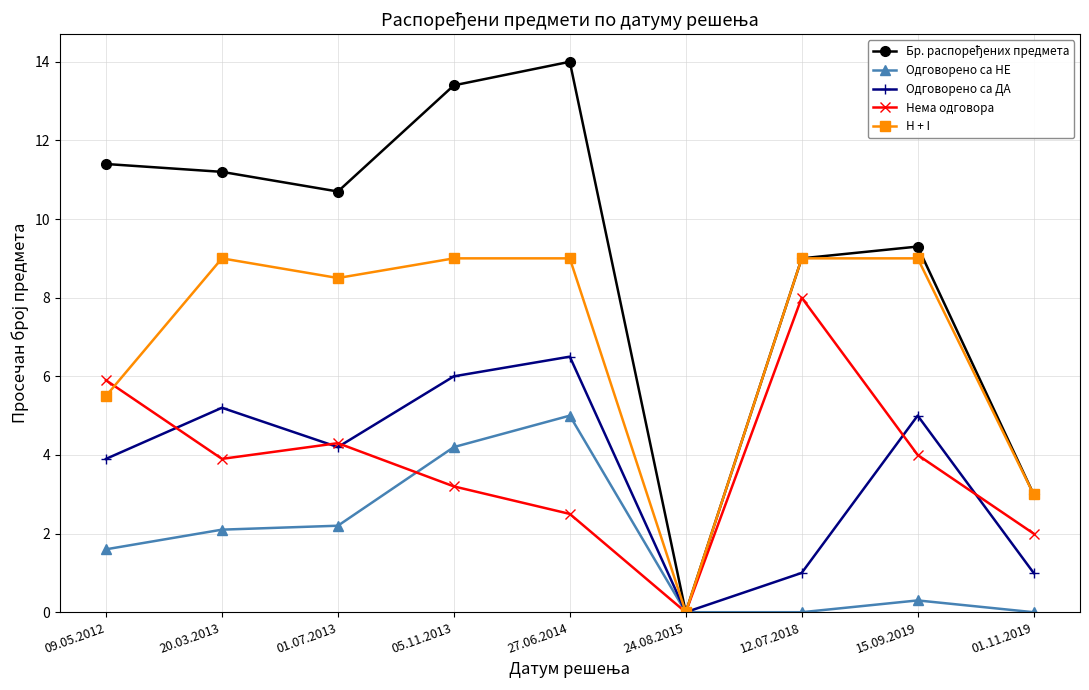

What is the total value across all series at 09.05.2012?

28.3